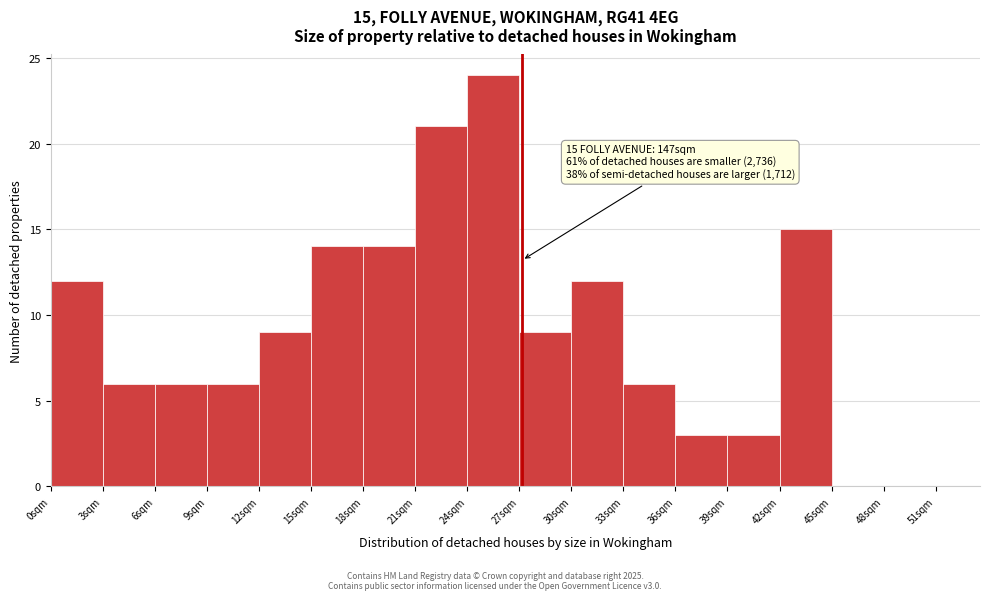

Which range on the x-axis has the tallest bar?

24 to 27